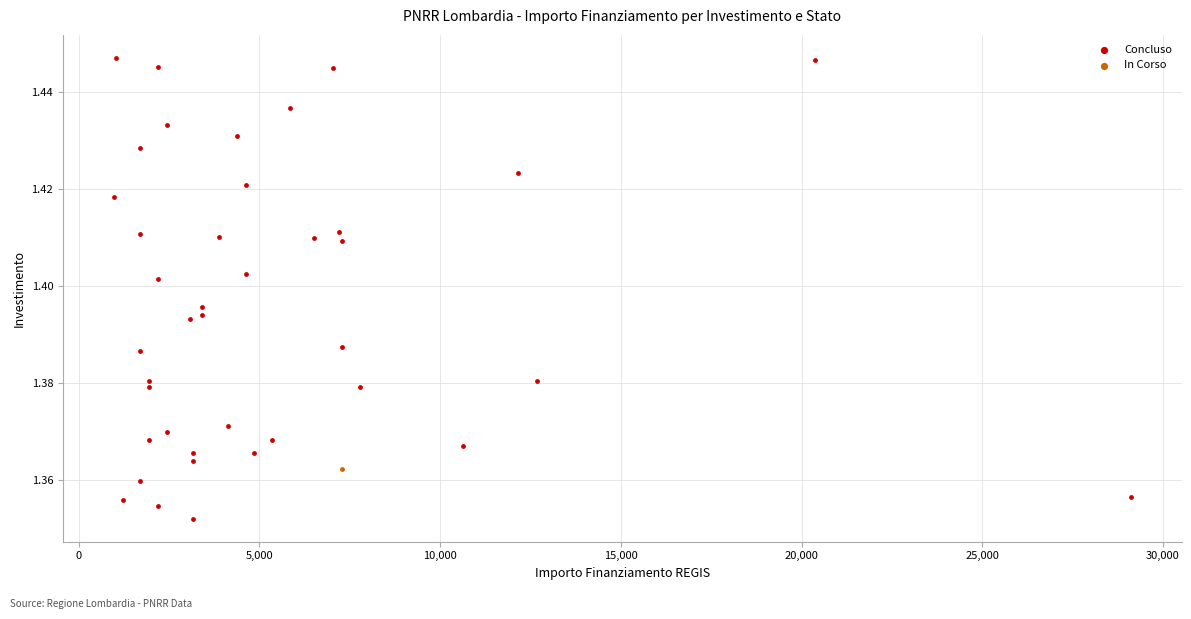

What are all the series names shown in the legend?

Concluso, In Corso